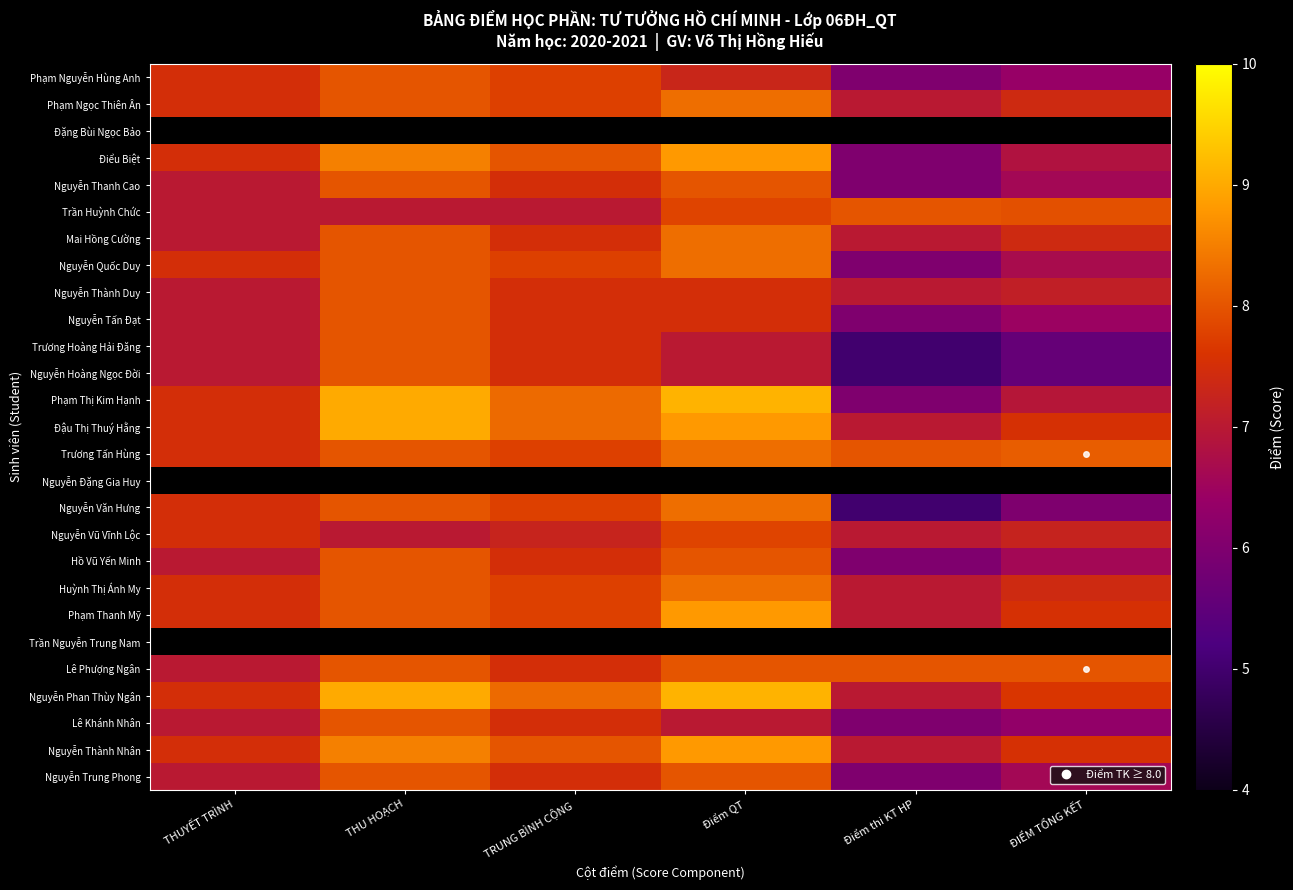

Which has a higher value, THUYẾT TRÌNH or Điểm thi KT HP?

THUYẾT TRÌNH